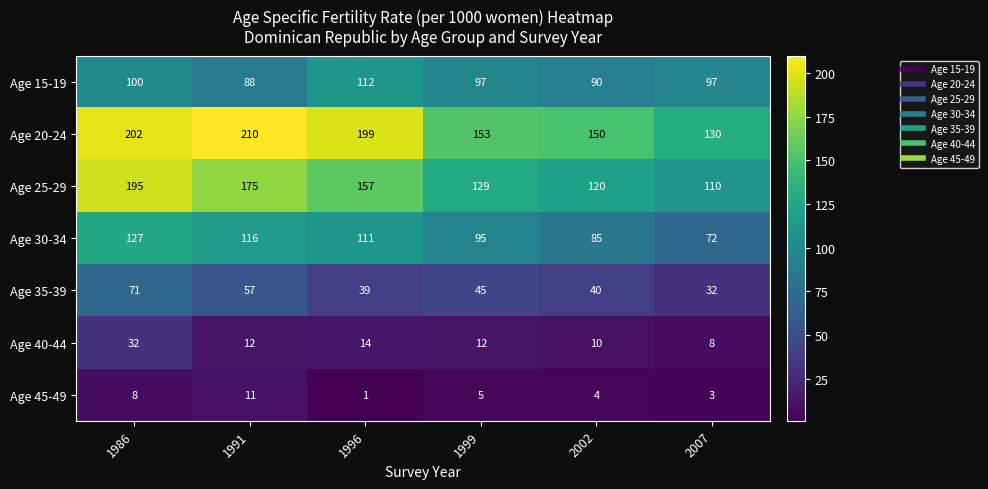

True or false: Age 35-39 has a value of 57 at 1991.

True